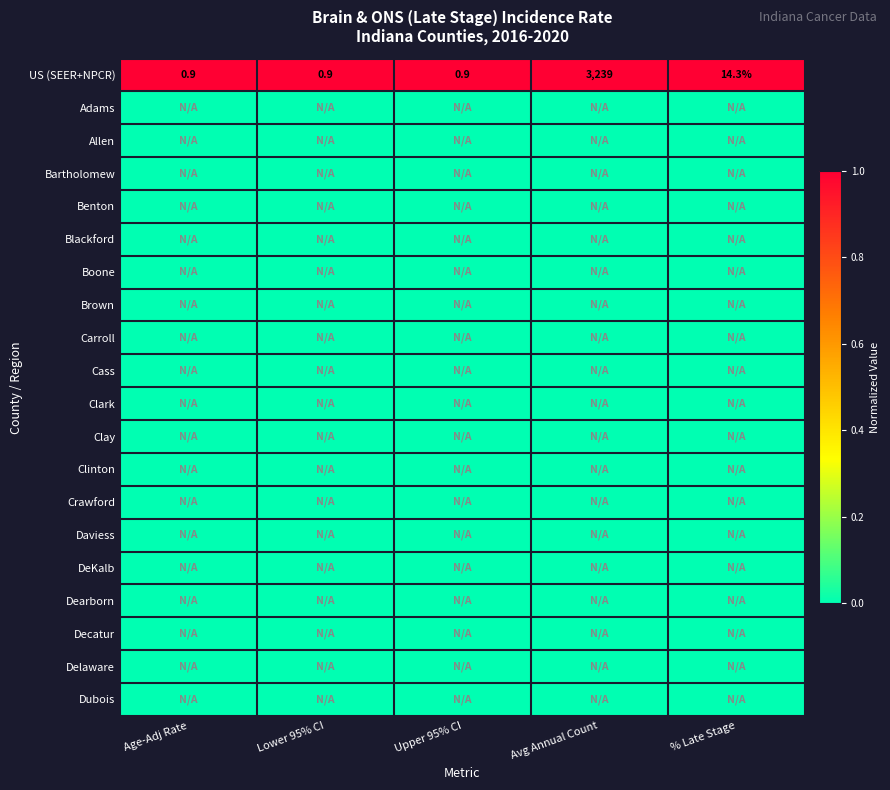

What is the sum of all US (SEER+NPCR) values?

3256.0